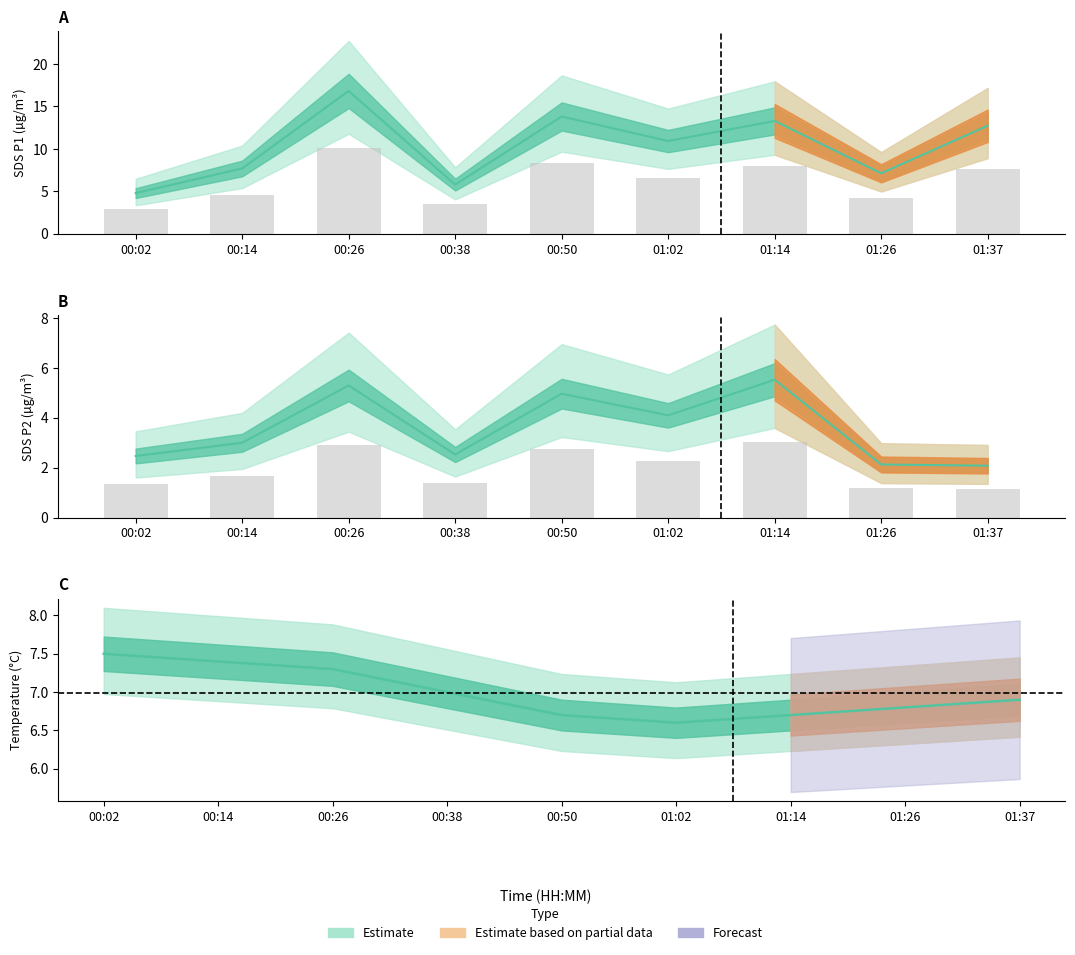

At how many categories does at least one series exceed 8?

5